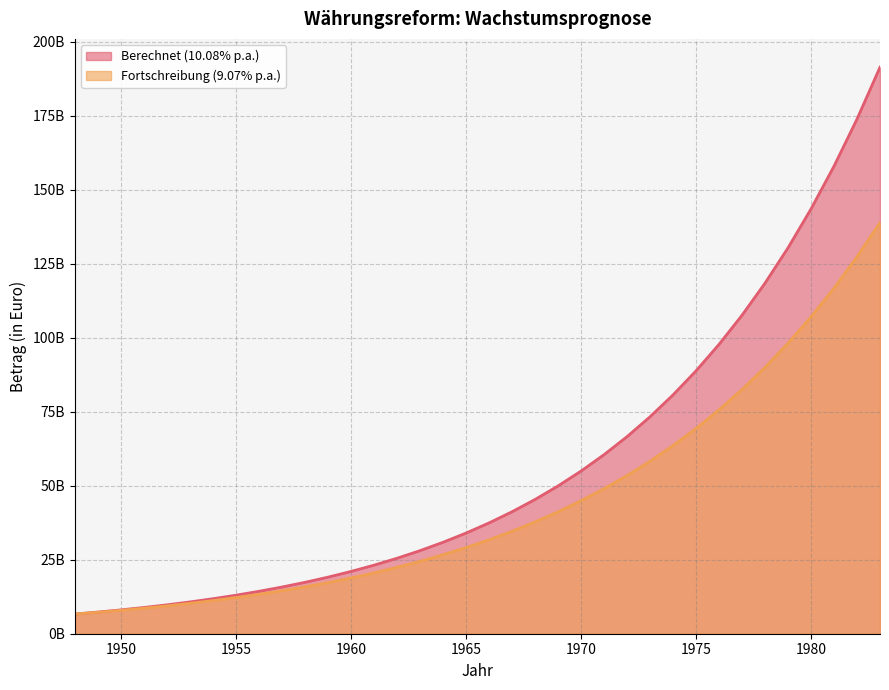

What is the sum of the Fortschreibung (9.07% p.a.) values at 1974 and 1949?

70826809741.0